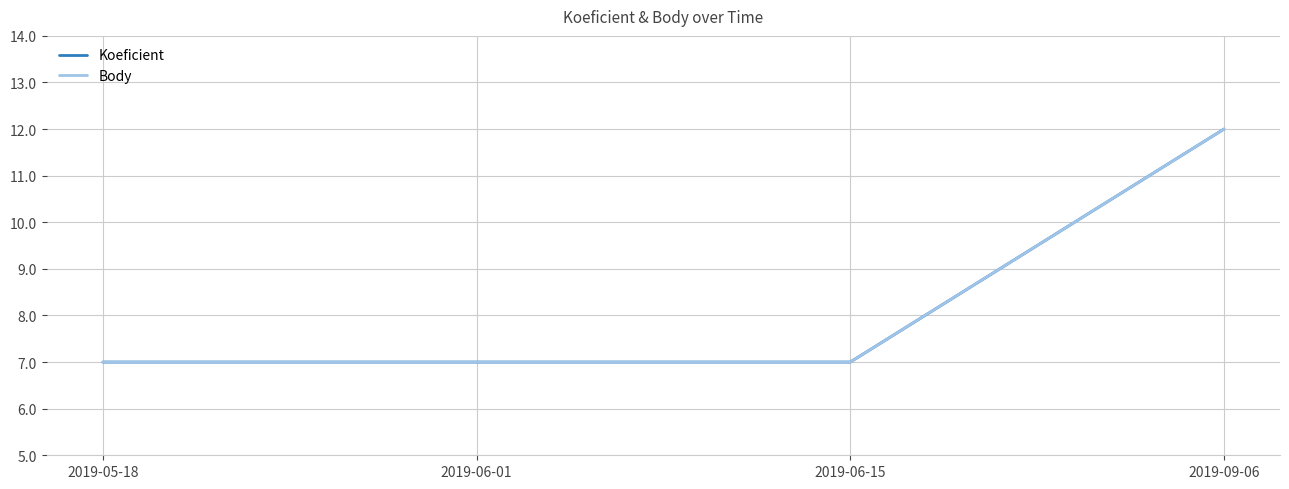

Which has a higher value, 2019-05-18 or 2019-06-01?

2019-05-18